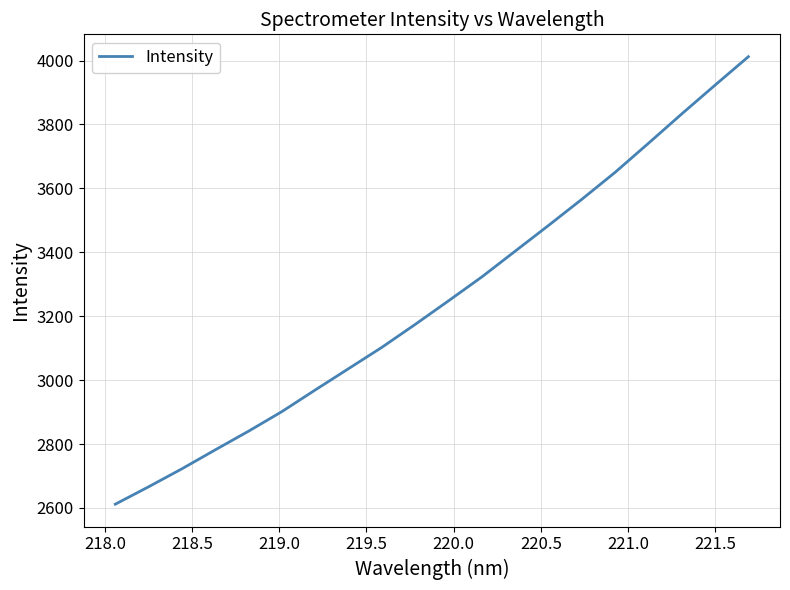

Does the chart have visible grid lines?

Yes